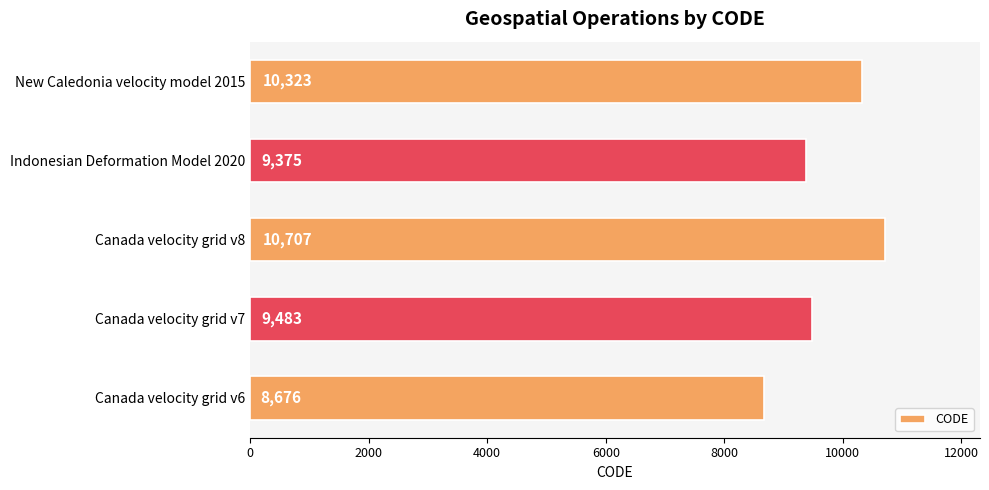

What is the smallest value displayed?

8676